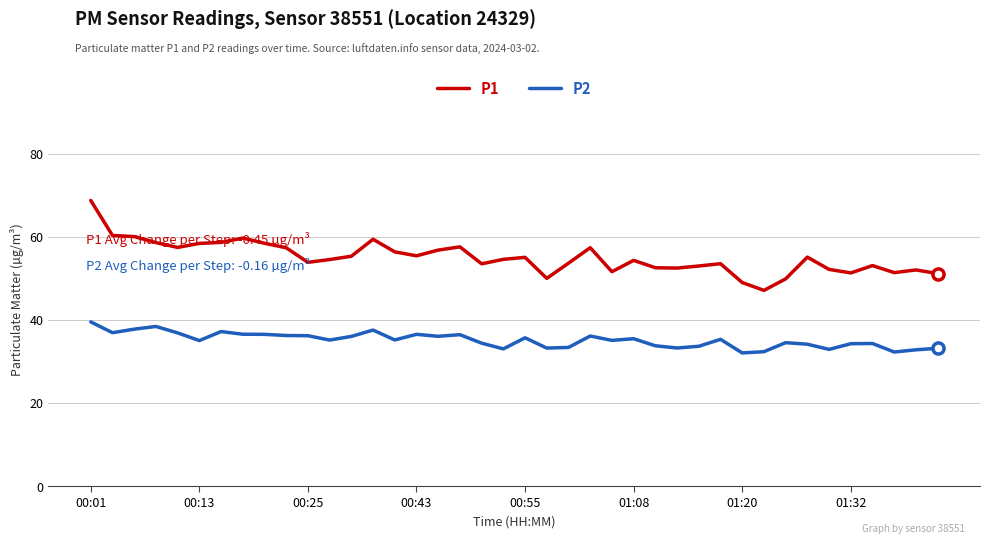

What is the highest value of the P1 series?

68.7